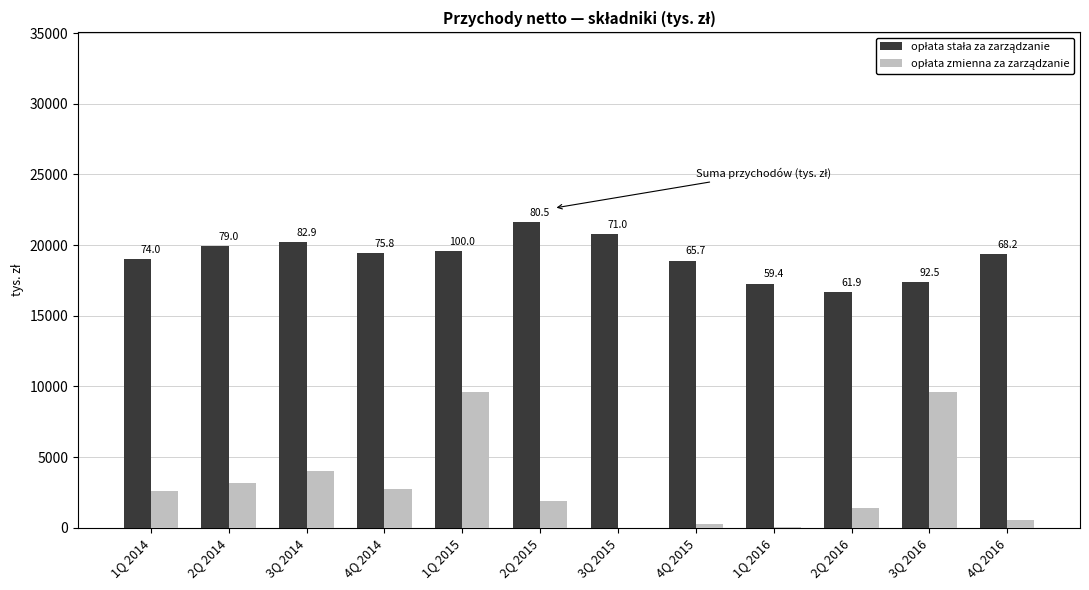

How many distinct data groups are displayed?

2